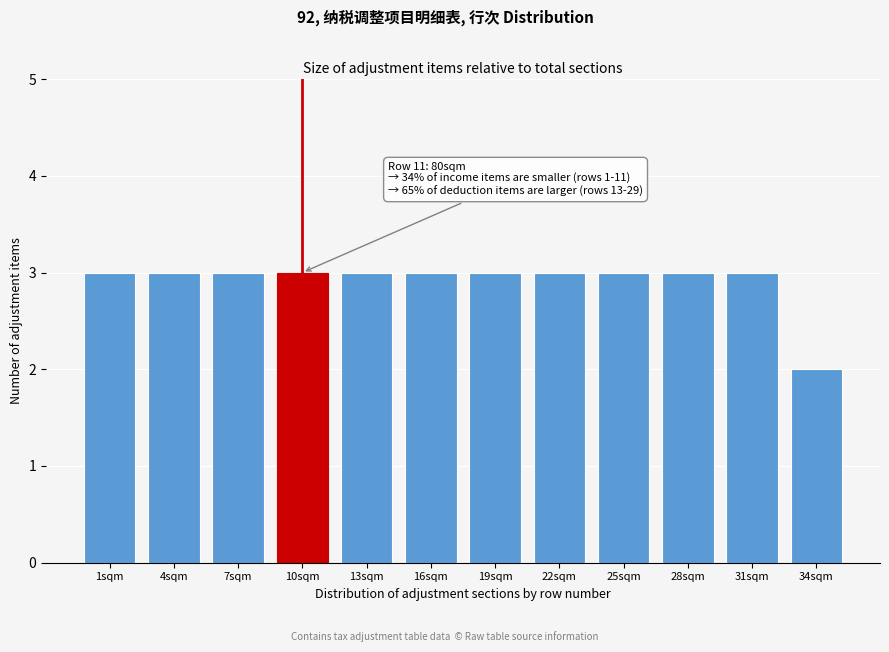

Reading left to right, list all the values displayed in this chart.

1sqm=3	4sqm=3	7sqm=3	10sqm=3	13sqm=3	16sqm=3	19sqm=3	22sqm=3	25sqm=3	28sqm=3	31sqm=3	34sqm=2